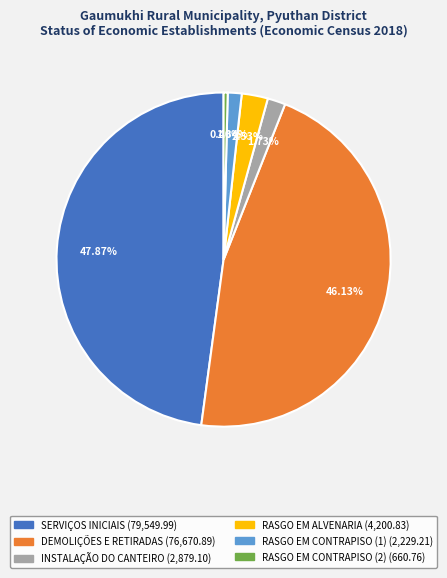

Does any single category account for the majority?

No